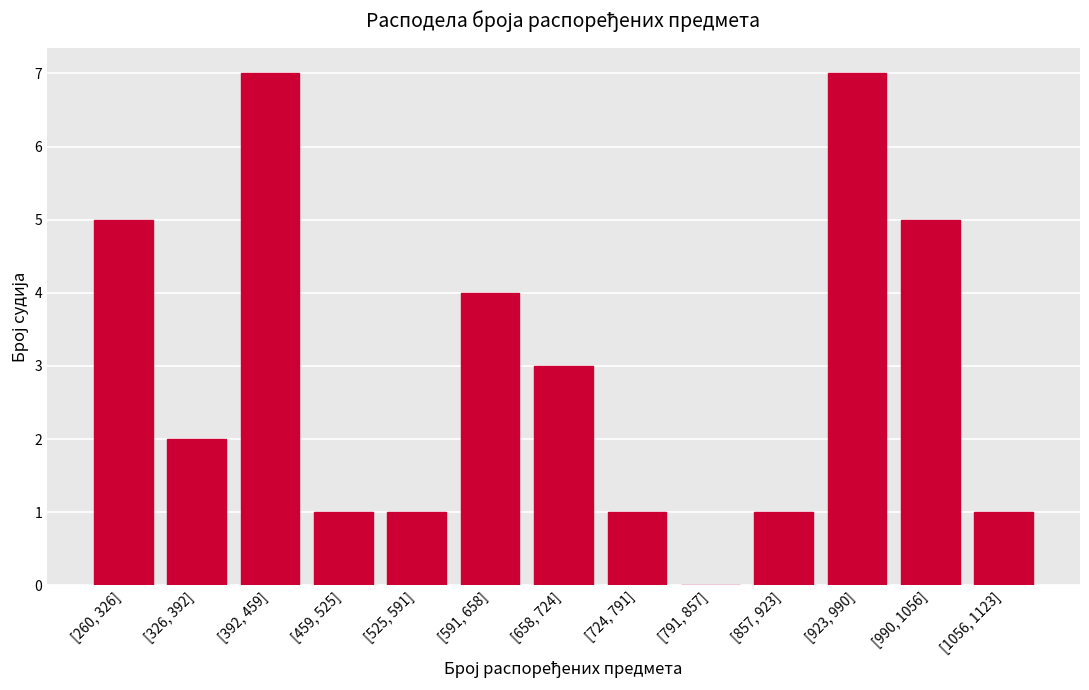

Reading left to right, extract all data points from this chart.

[260, 326]=5	[326, 392]=2	[392, 459]=7	[459, 525]=1	[525, 591]=1	[591, 658]=4	[658, 724]=3	[724, 791]=1	[791, 857]=0	[857, 923]=1	[923, 990]=7	[990, 1056]=5	[1056, 1123]=1